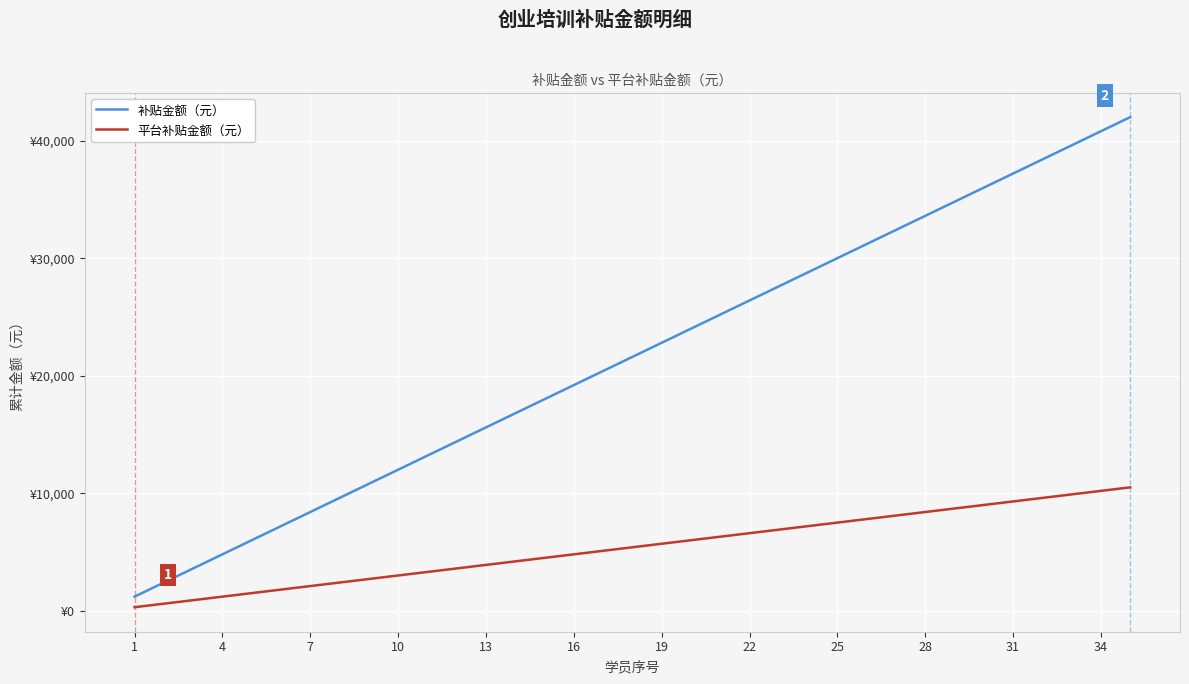

What is the sum of all 补贴金额（元） values?

756000